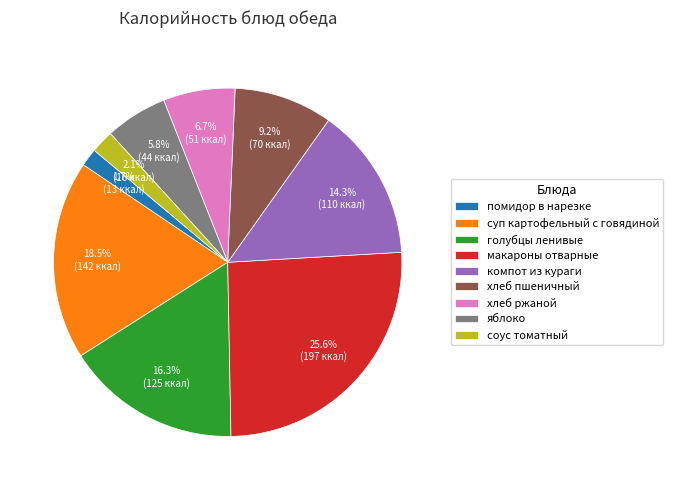

What percentage is the макароны отварные slice, to the nearest percent?

26%